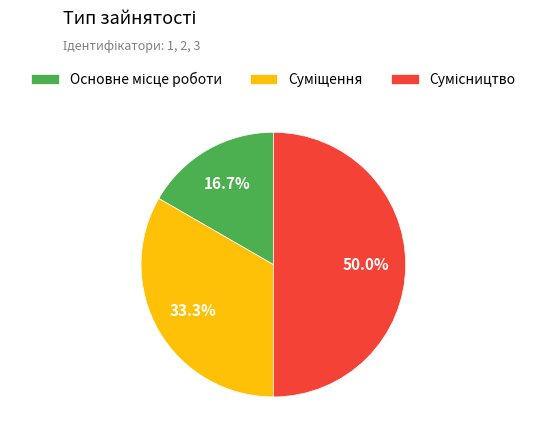

To the nearest percent, what is the difference between the largest and smallest slice percentages?

33%